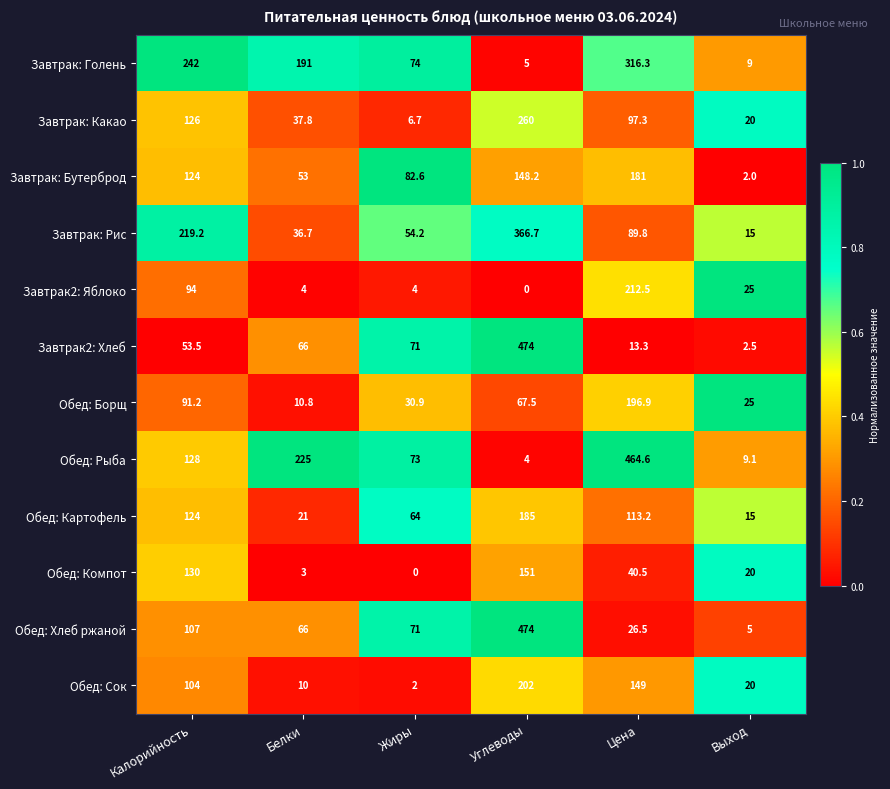

What is the lowest value of the Завтрак: Бутерброд series?

2.0